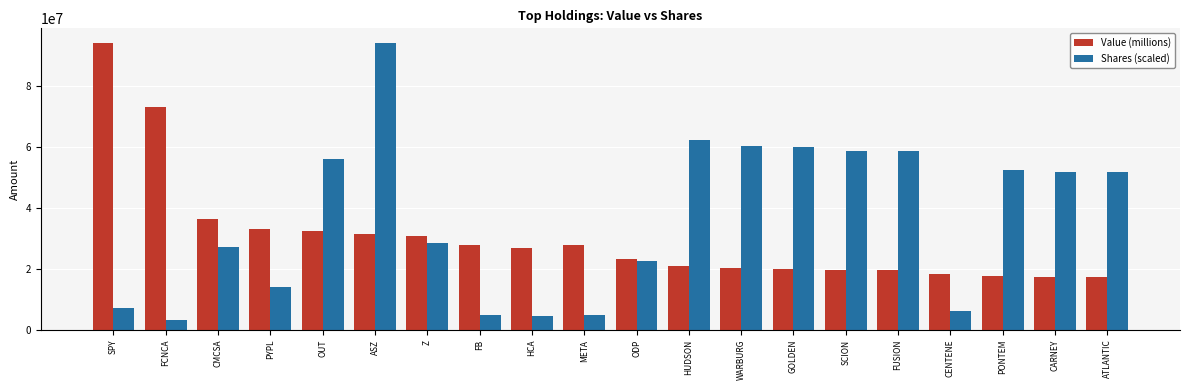

Are the bars grouped side by side (vs. stacked)?

Yes